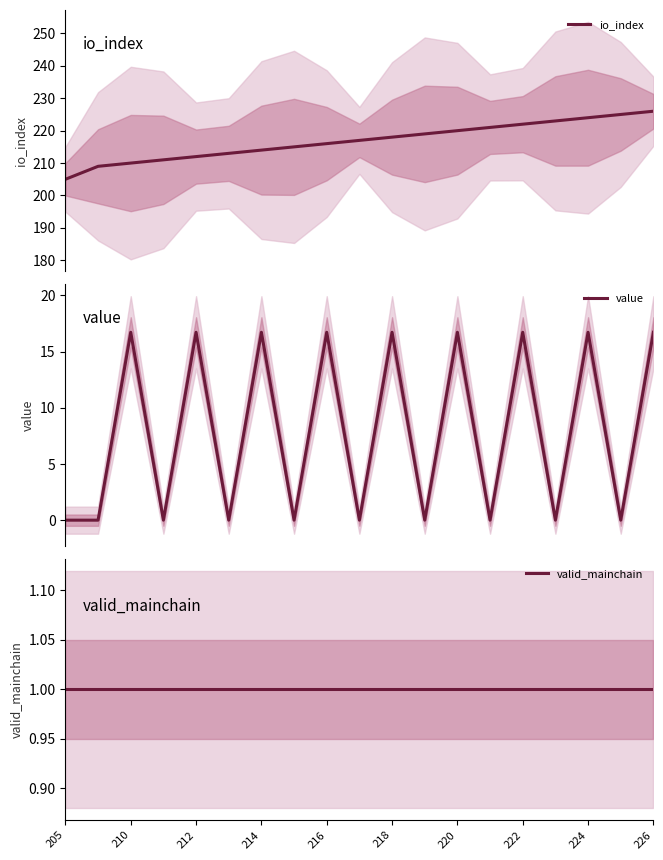

Which series has the widest spread of values?

io_index